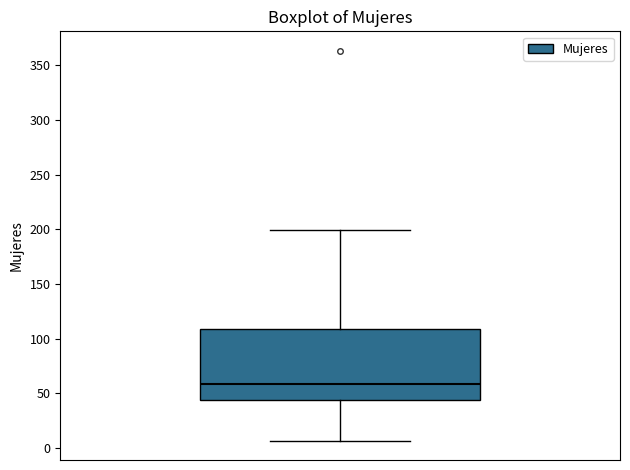

Where is the lower edge of the box on the y-axis? The values are not printed on the chart, so give them approximately, as read against the axis.

45